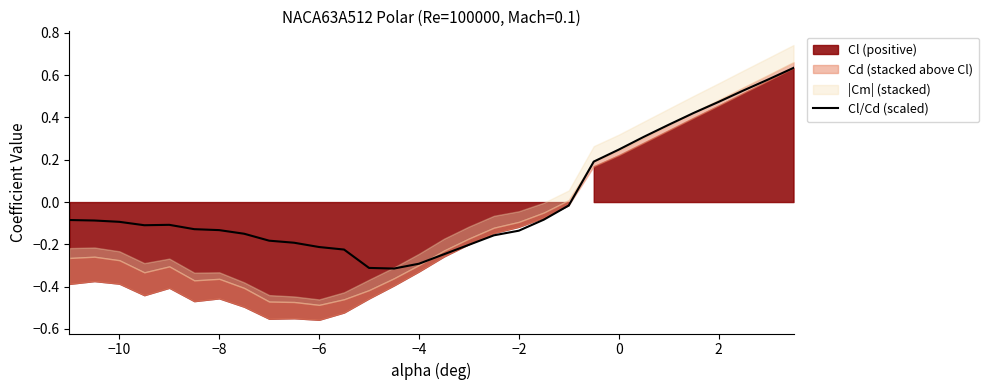

Is it true that Cl/Cd (scaled) equals -0.2 at −8?

False